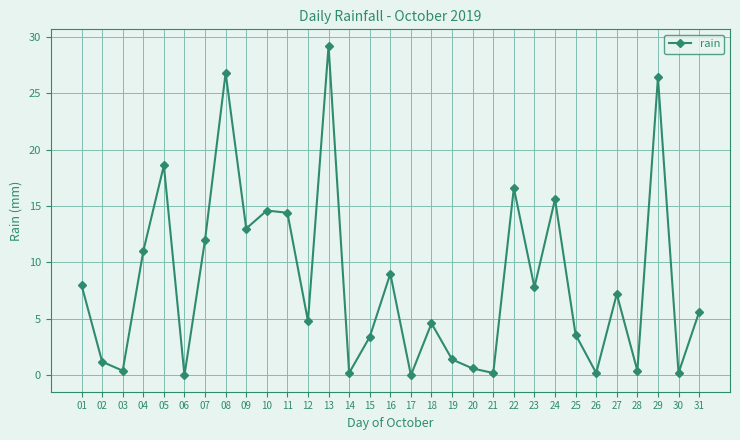

What is the change in value from 14 to 18?

+4.4